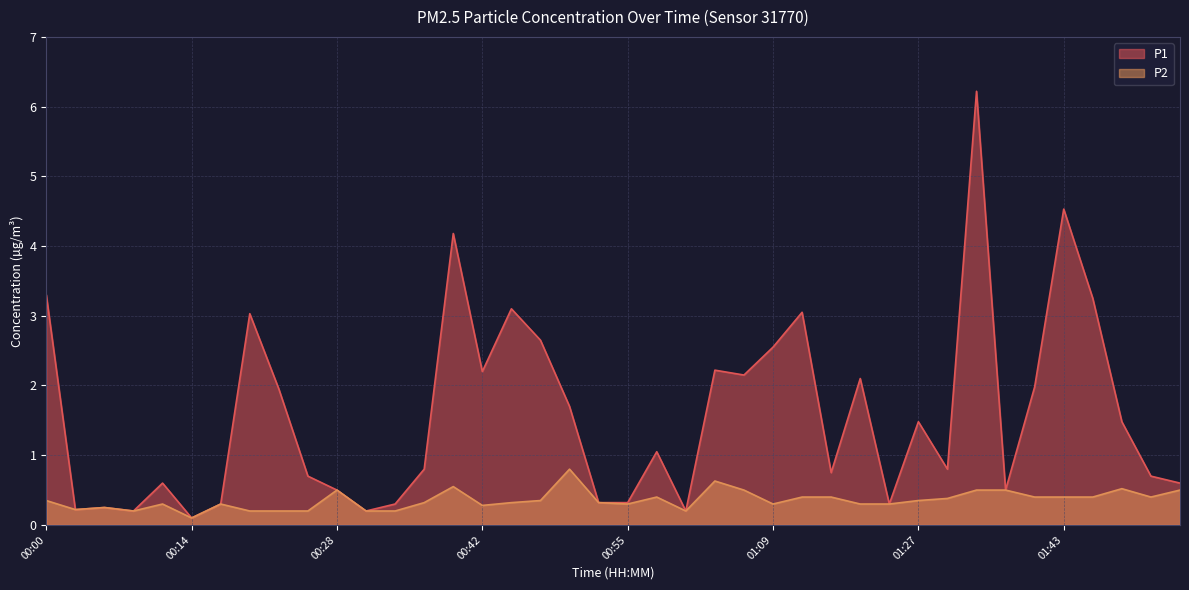

At which label does P1 first exceed 1?

00:00